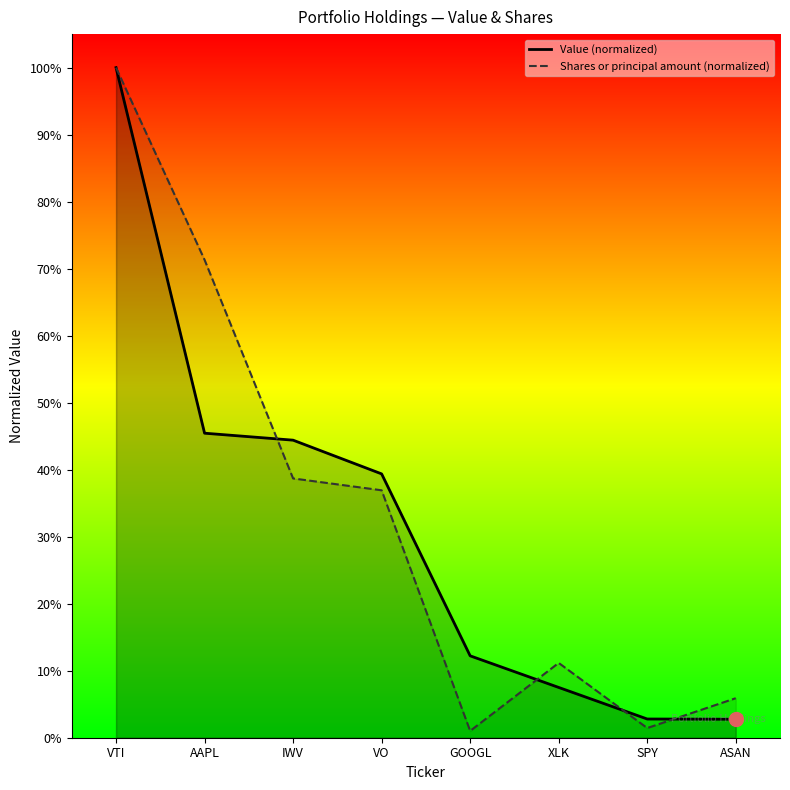

What is the sum of all Shares or principal amount values?

2.7